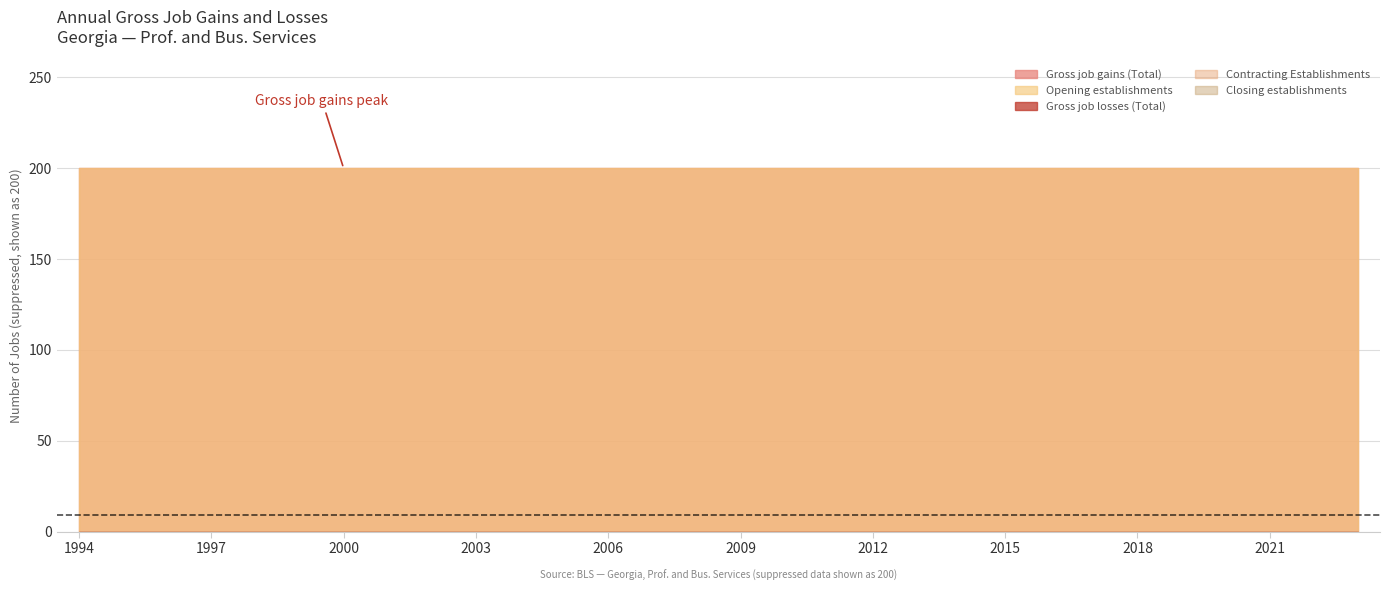

Rank the series by their maximum value, from highest to lowest.

Gross job gains (Total), Opening establishments, Gross job losses (Total), Contracting Establishments, Closing establishments